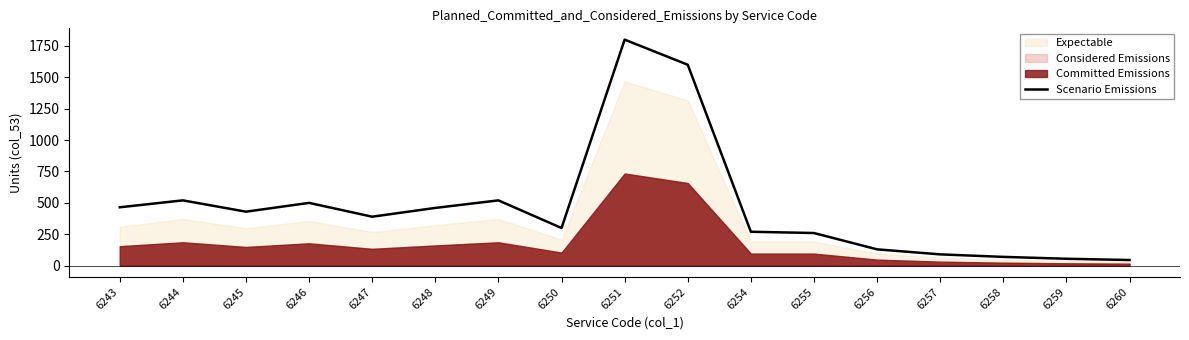

The chart shows a value of 270 at 6254. True or false?

True